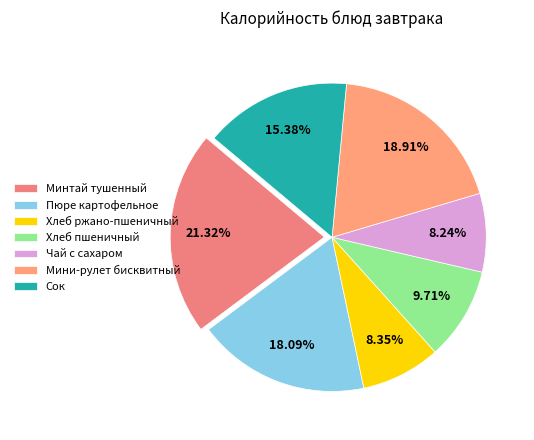

To the nearest percent, what portion does Минтай тушенный represent?

21%